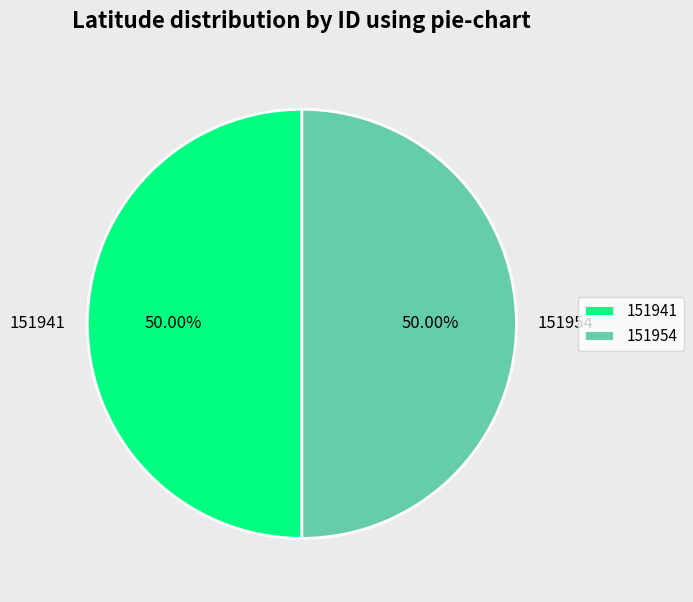

What percentage do 151954 and 151941 together represent?

100.0%